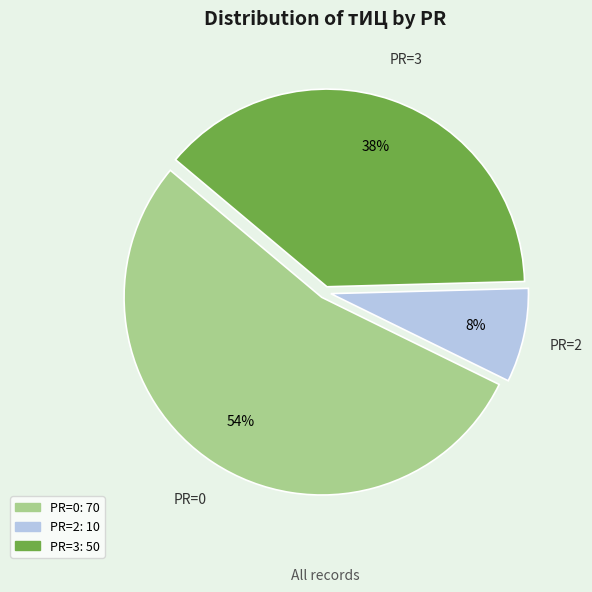

Which has a higher value, PR=2 or PR=3?

PR=3